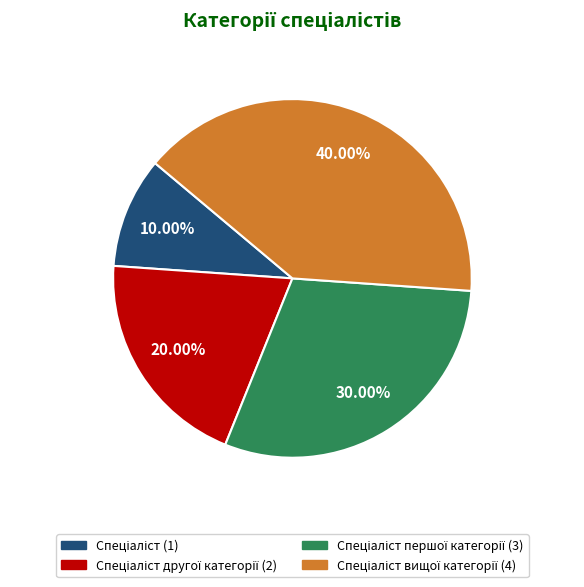

Is there a majority slice in this chart?

No